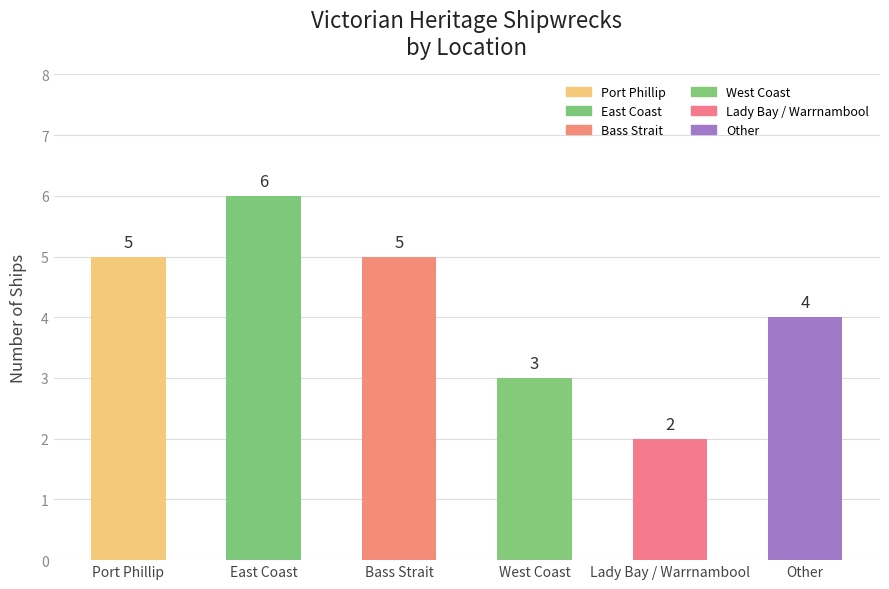

The chart shows a value of 2 at East Coast. True or false?

False